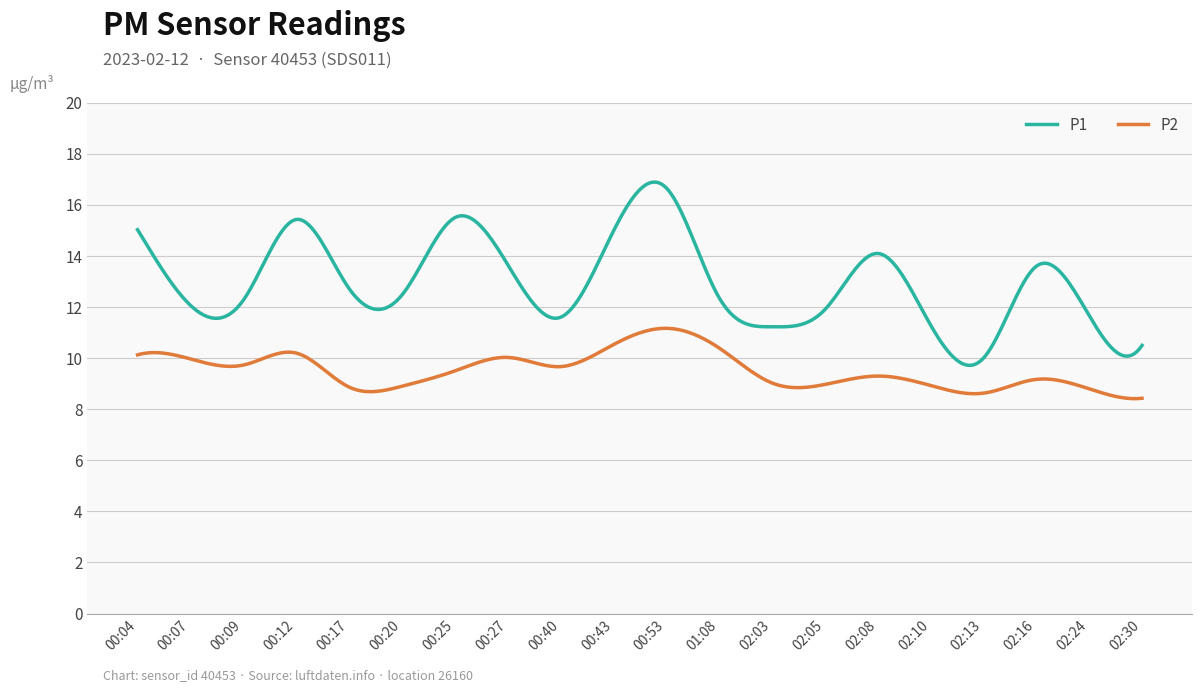

What is the maximum value for P2?

11.2